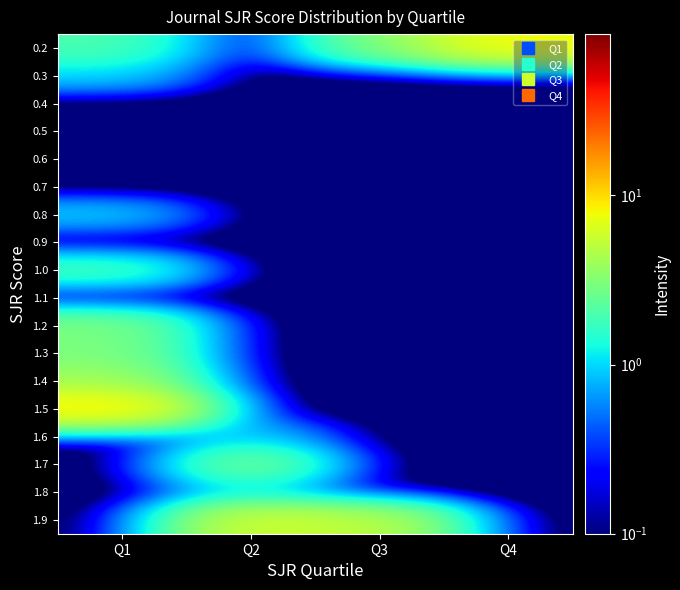

List the series in order of their peak value, lowest first.

0.4, 0.5, 0.6, 0.7, 0.9, 1.1, 0.3, 0.8, 1.6, 1.8, 1.0, 1.2, 1.3, 1.7, 1.4, 1.9, 0.2, 1.5